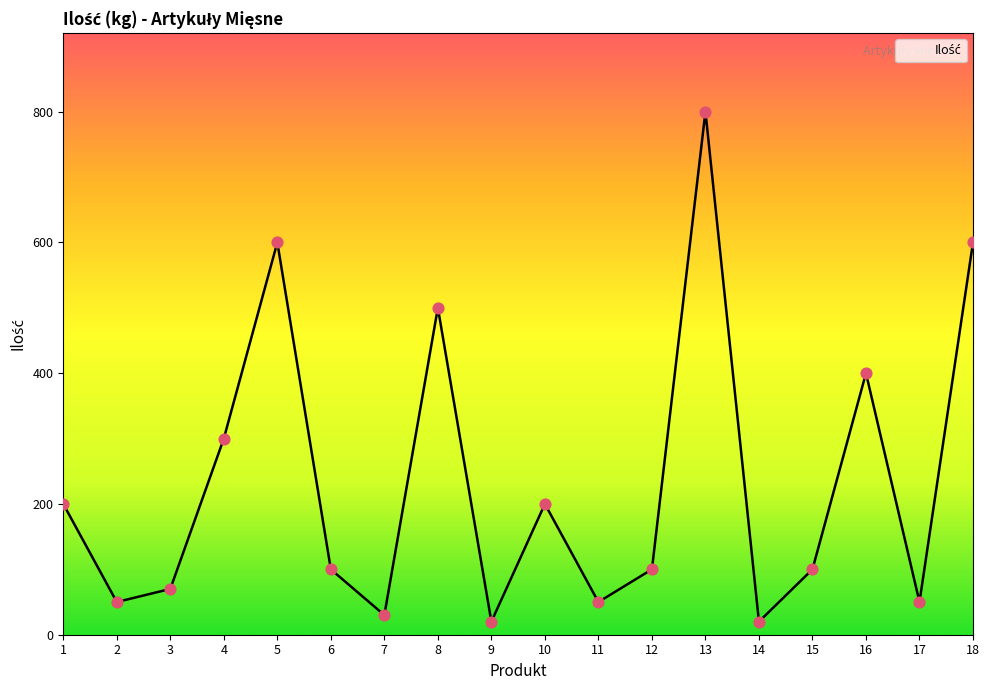

What is the change in value from 8 to 12?

-400